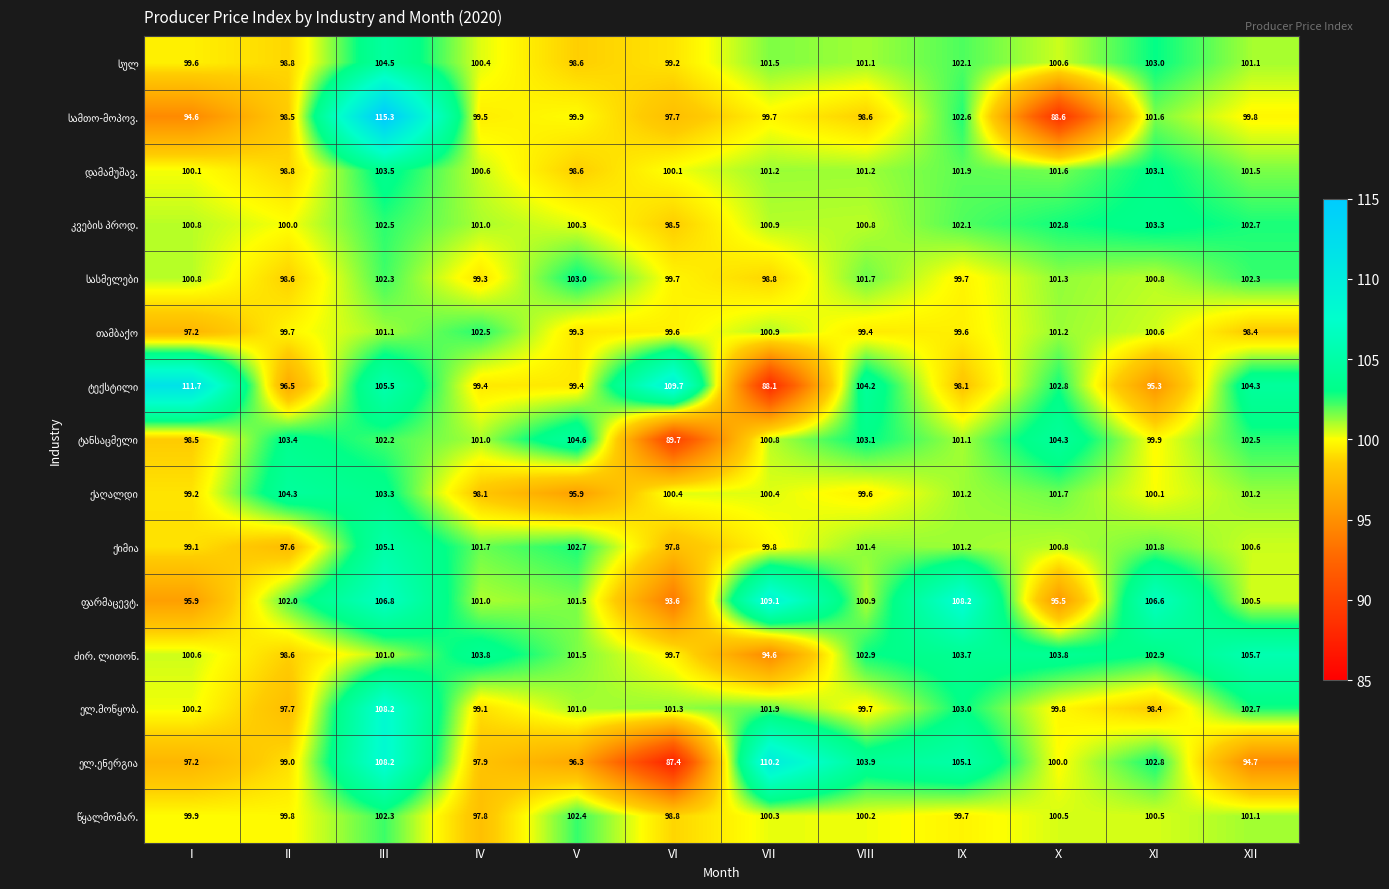

At how many categories does at least one series exceed 107?

5